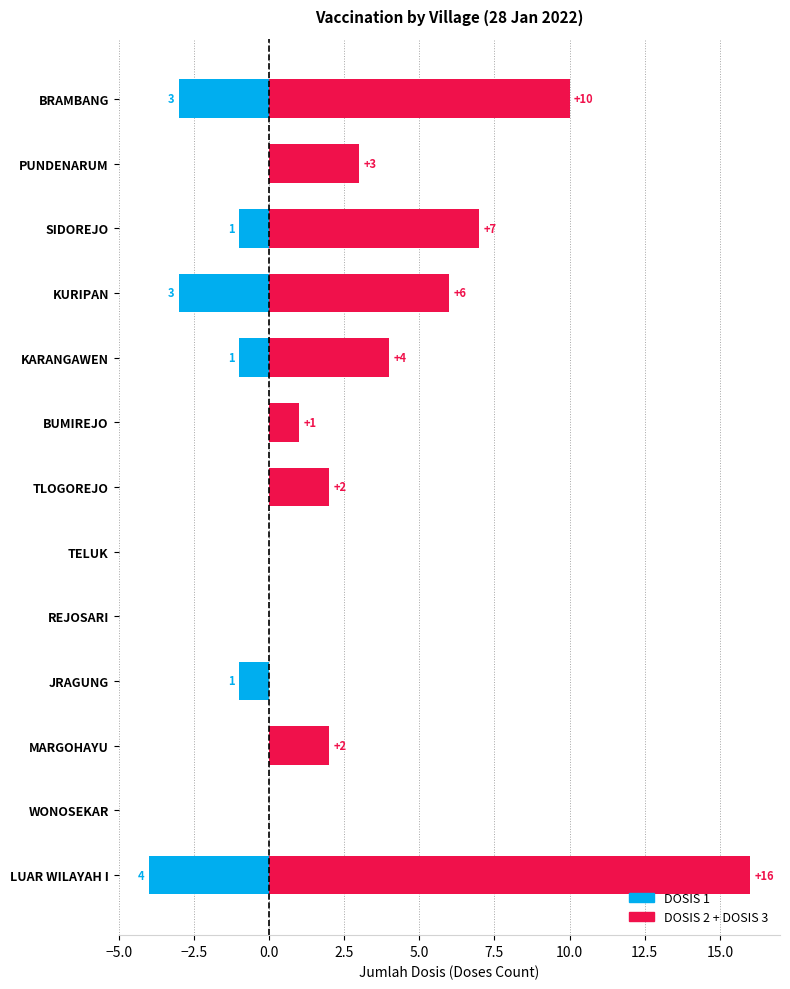

What is the total value across all series at SIDOREJO?

6